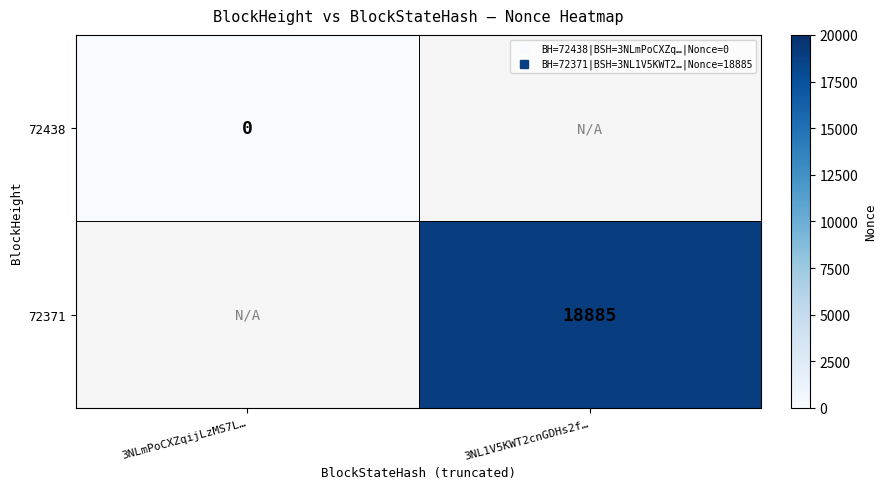

At 3NLmPoCXZqijLzMS7L…, list the series in order from largest to smallest.

72438, 72371